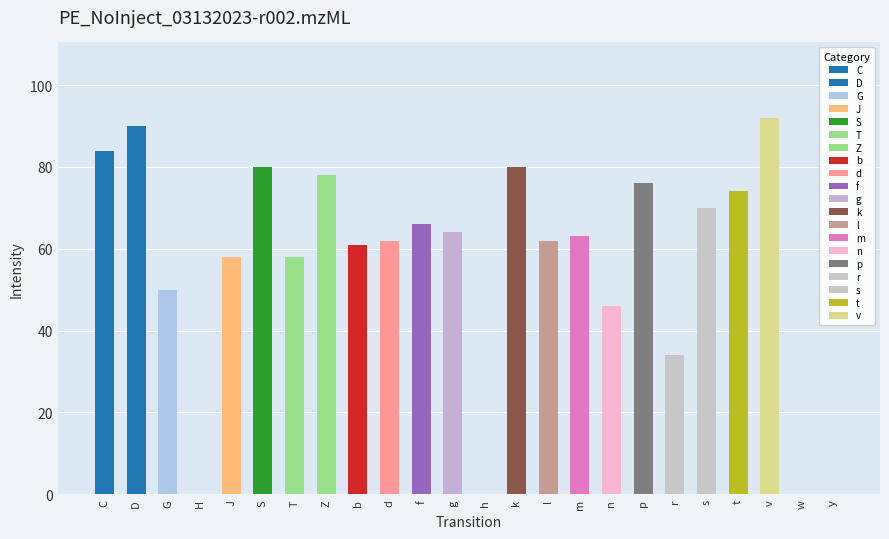

Read the value at r.

34